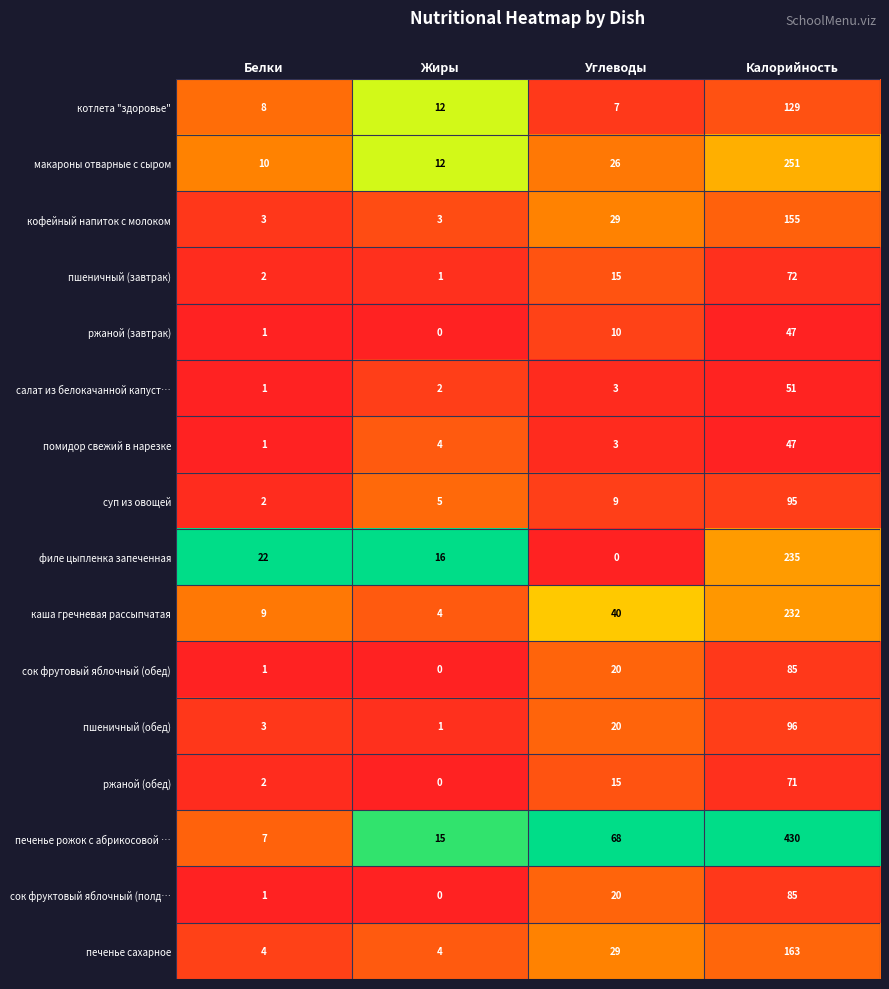

The value of ржаной (завтрак) at Углеводы is 10. True or false?

True